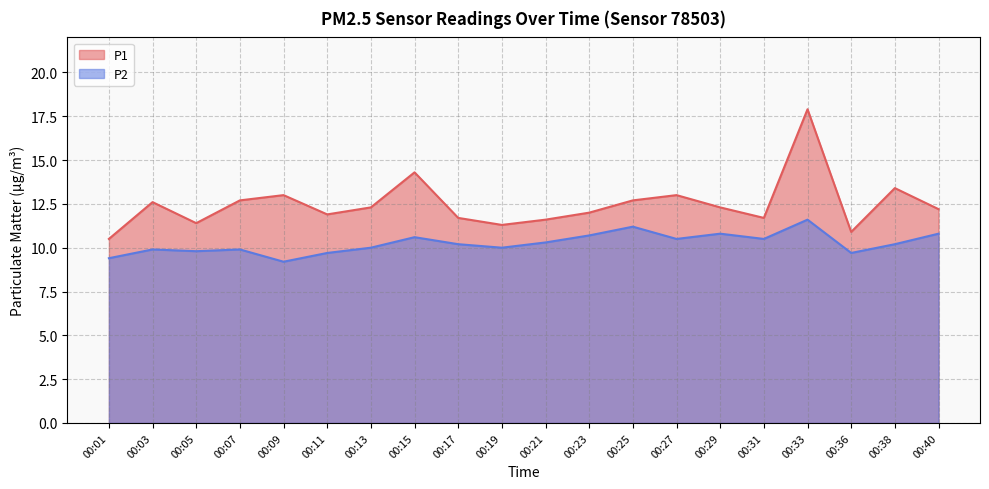

True or false: P1 and P2 cross at least once.

False